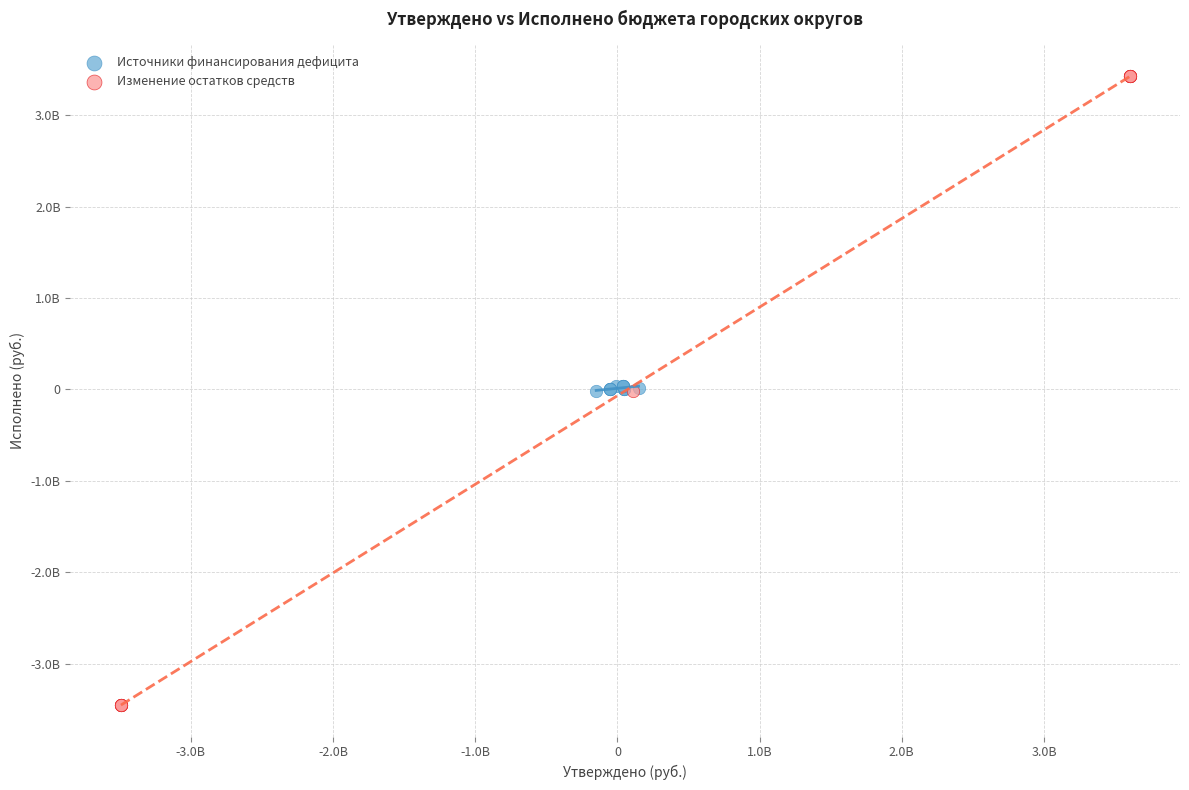

What are all the series names shown in the legend?

Источники финансирования дефицита, Изменение остатков средств